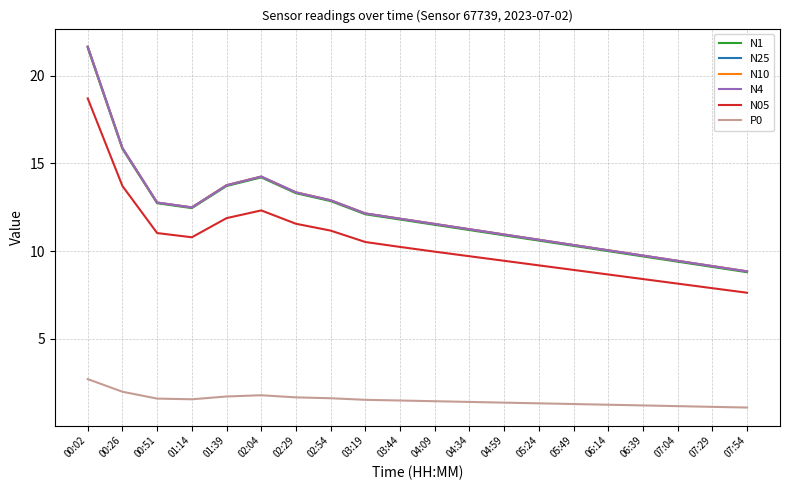

Which category has the highest value across all series?

00:02